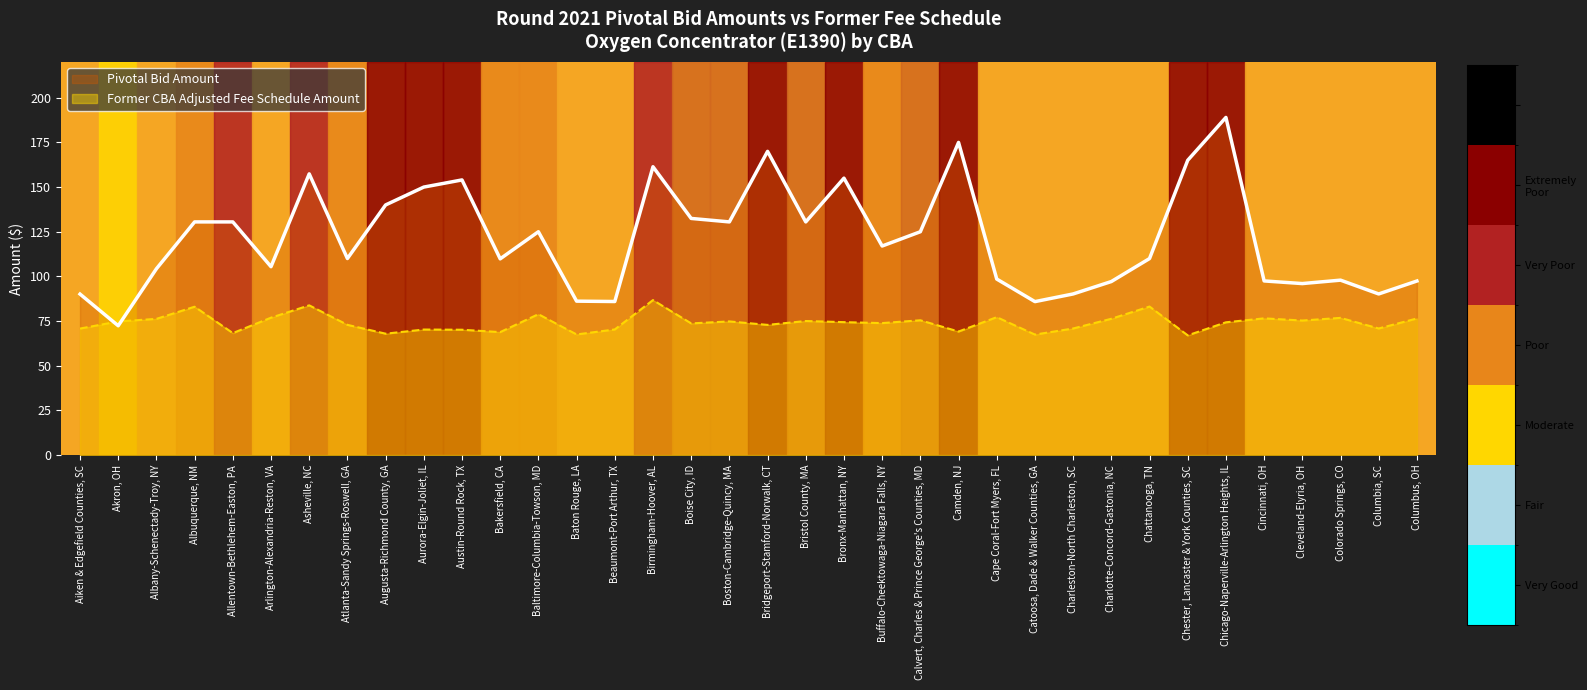

Is it true that Former CBA Adjusted Fee Schedule Amount equals 83.8 at Asheville, NC?

True